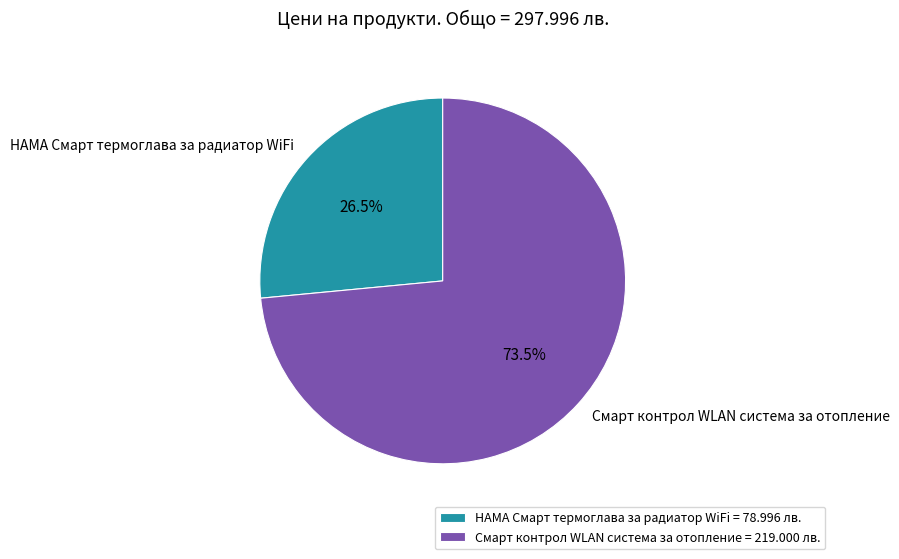

Which has a higher value, Смарт контрол WLAN система за отопление or HAMA Смарт термоглава за радиатор WiFi?

Смарт контрол WLAN система за отопление